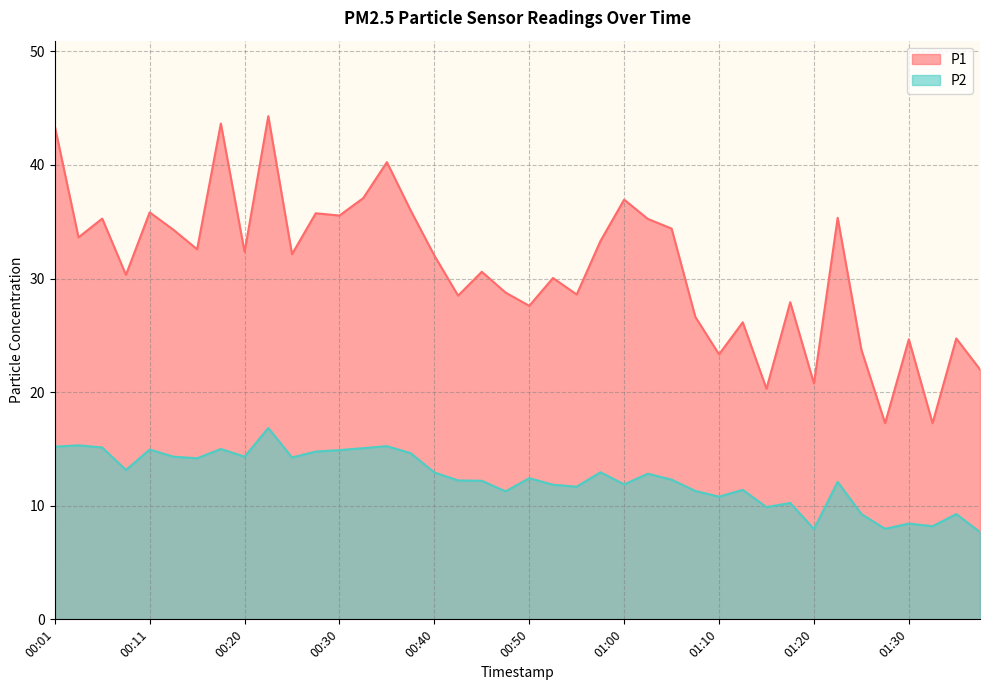

At which category does P1 reach its first local valley?

00:03